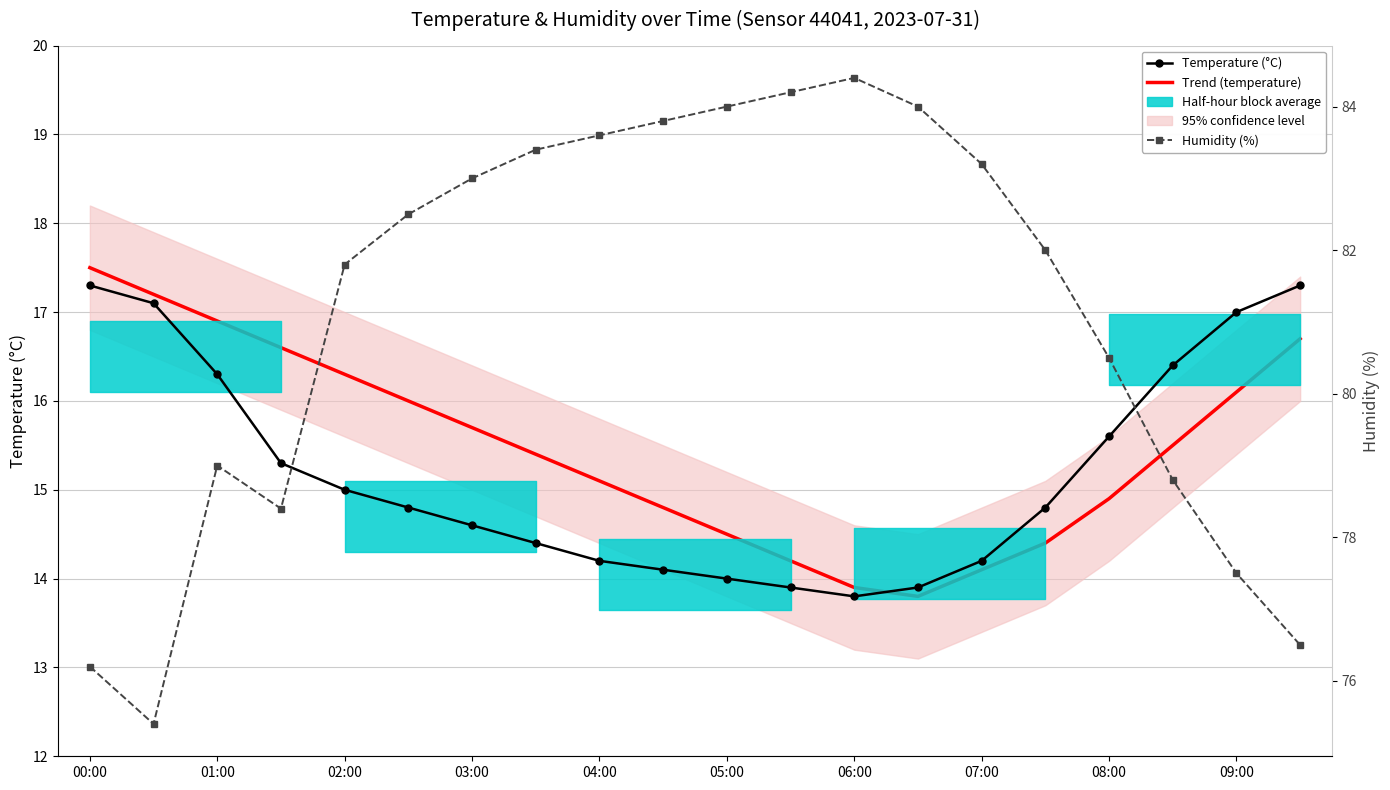

At 03:00, list the series in order from smallest to largest.

Temperature (°C), Trend (temperature), Humidity (%)